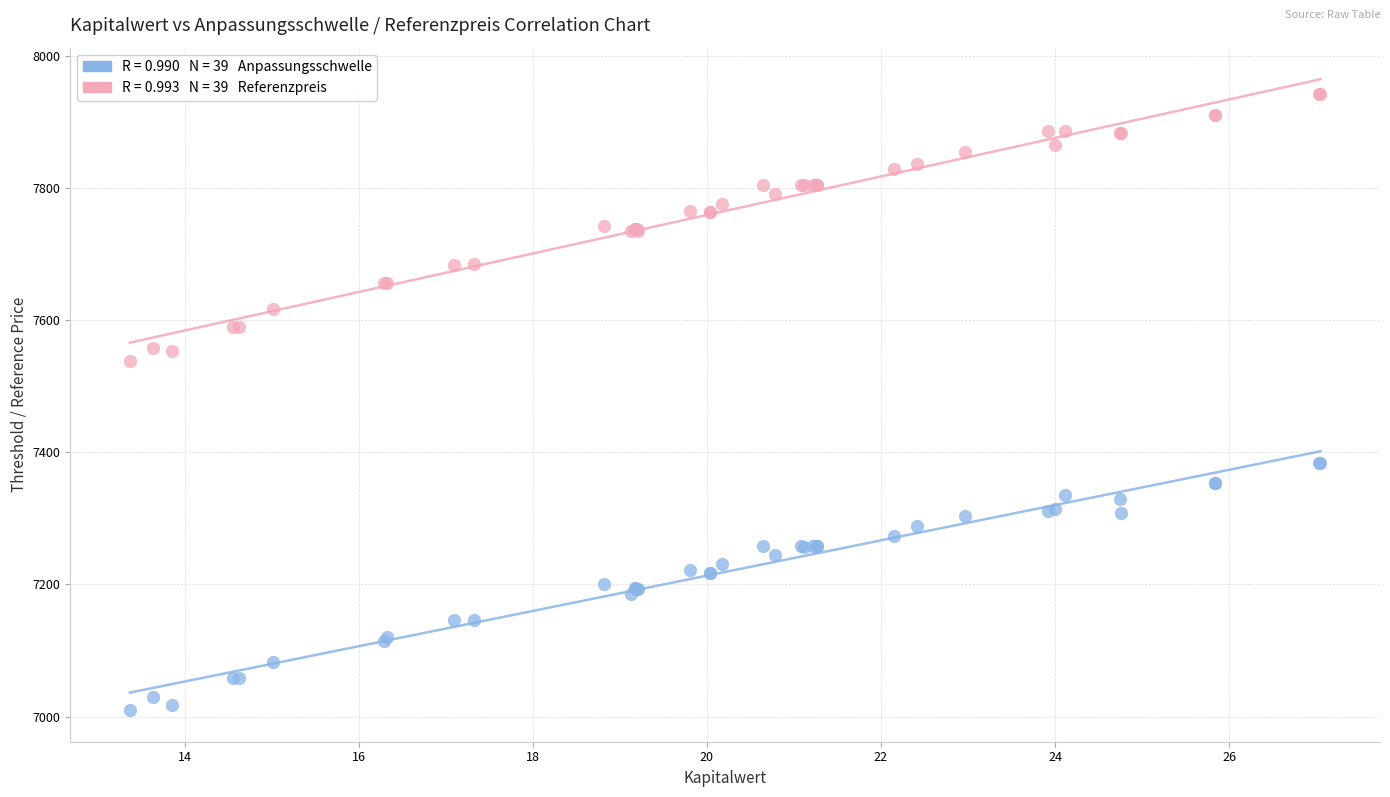

Across all series, what Y value is closest to 7476?

7537.6